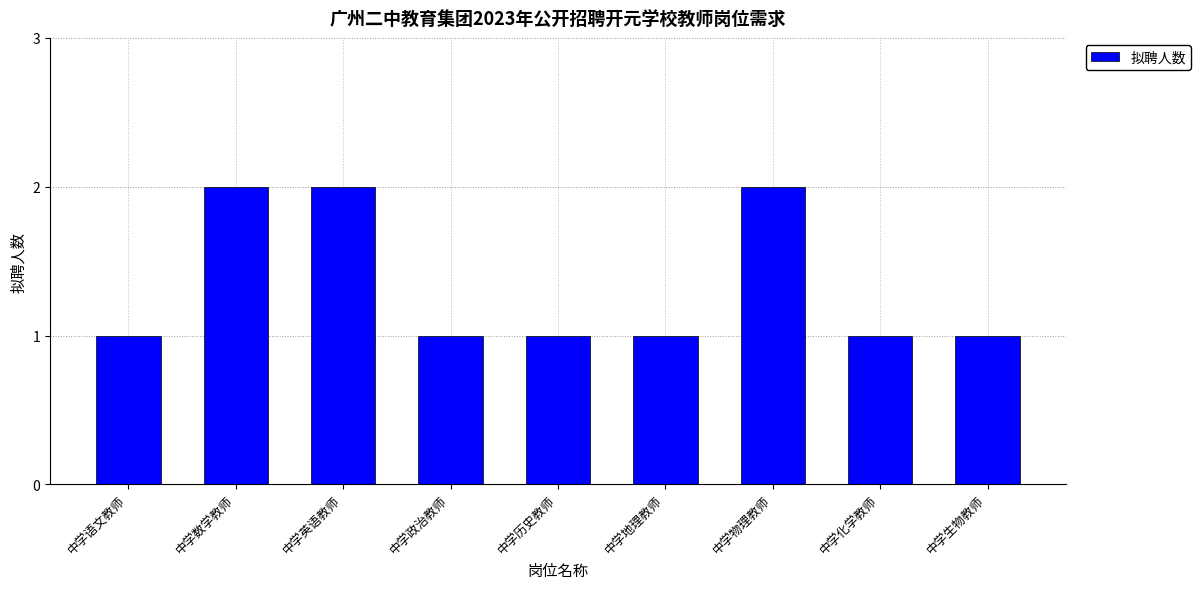

Approximately how many times larger is the value at 中学物理教师 compared to 中学英语教师?

1.0